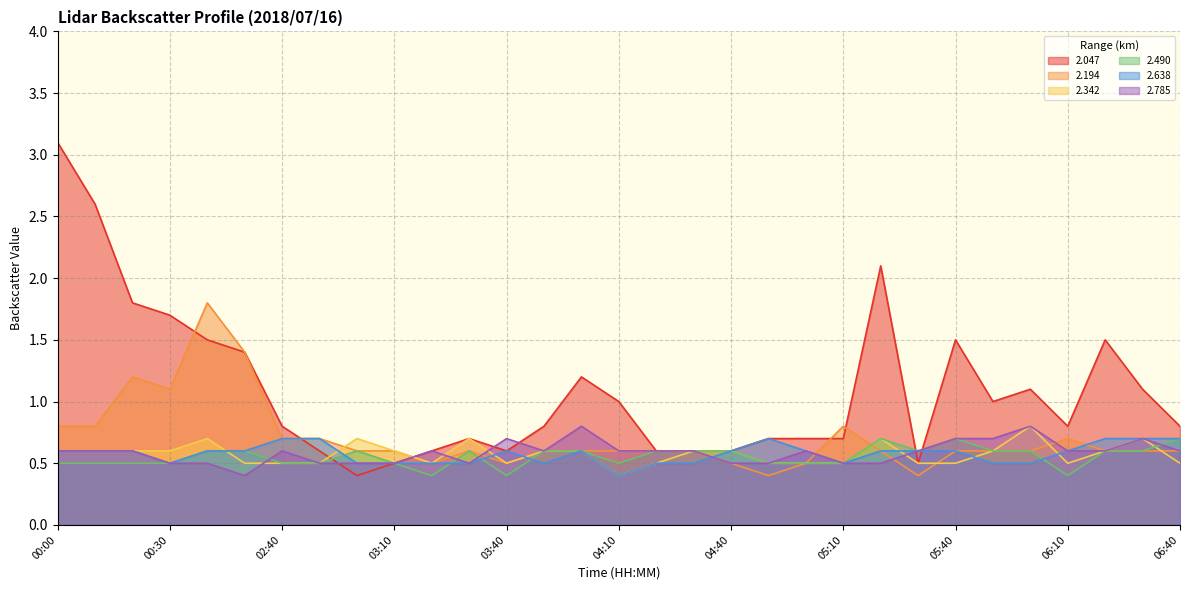

Reading left to right, what are all the values shown in this chart?

2.047: 3.1	2.6	1.8	1.7	1.5	1.4	0.8	0.6	0.4	0.5	0.6	0.7	0.6	0.8	1.2	1.0	0.6	0.6	0.6	0.7	0.7	0.7	2.1	0.5	1.5	1.0	1.1	0.8	1.5	1.1	0.8
2.194: 0.8	0.8	1.2	1.1	1.8	1.4	0.7	0.7	0.6	0.6	0.5	0.6	0.5	0.6	0.6	0.6	0.6	0.6	0.5	0.4	0.5	0.8	0.6	0.4	0.6	0.6	0.6	0.7	0.6	0.6	0.6
2.342: 0.6	0.6	0.6	0.6	0.7	0.5	0.5	0.5	0.7	0.6	0.5	0.7	0.5	0.6	0.6	0.4	0.5	0.6	0.6	0.5	0.5	0.5	0.7	0.5	0.5	0.6	0.8	0.5	0.6	0.7	0.5
2.490: 0.5	0.5	0.5	0.5	0.6	0.6	0.5	0.5	0.6	0.5	0.4	0.6	0.4	0.6	0.6	0.5	0.6	0.6	0.6	0.5	0.5	0.5	0.7	0.6	0.7	0.6	0.6	0.4	0.6	0.6	0.7
2.638: 0.6	0.6	0.6	0.5	0.6	0.6	0.7	0.7	0.5	0.5	0.5	0.5	0.6	0.5	0.6	0.4	0.5	0.5	0.6	0.7	0.6	0.5	0.6	0.6	0.6	0.5	0.5	0.6	0.7	0.7	0.7
2.785: 0.6	0.6	0.6	0.5	0.5	0.4	0.6	0.5	0.5	0.5	0.6	0.5	0.7	0.6	0.8	0.6	0.6	0.6	0.5	0.5	0.6	0.5	0.5	0.6	0.7	0.7	0.8	0.6	0.6	0.7	0.6